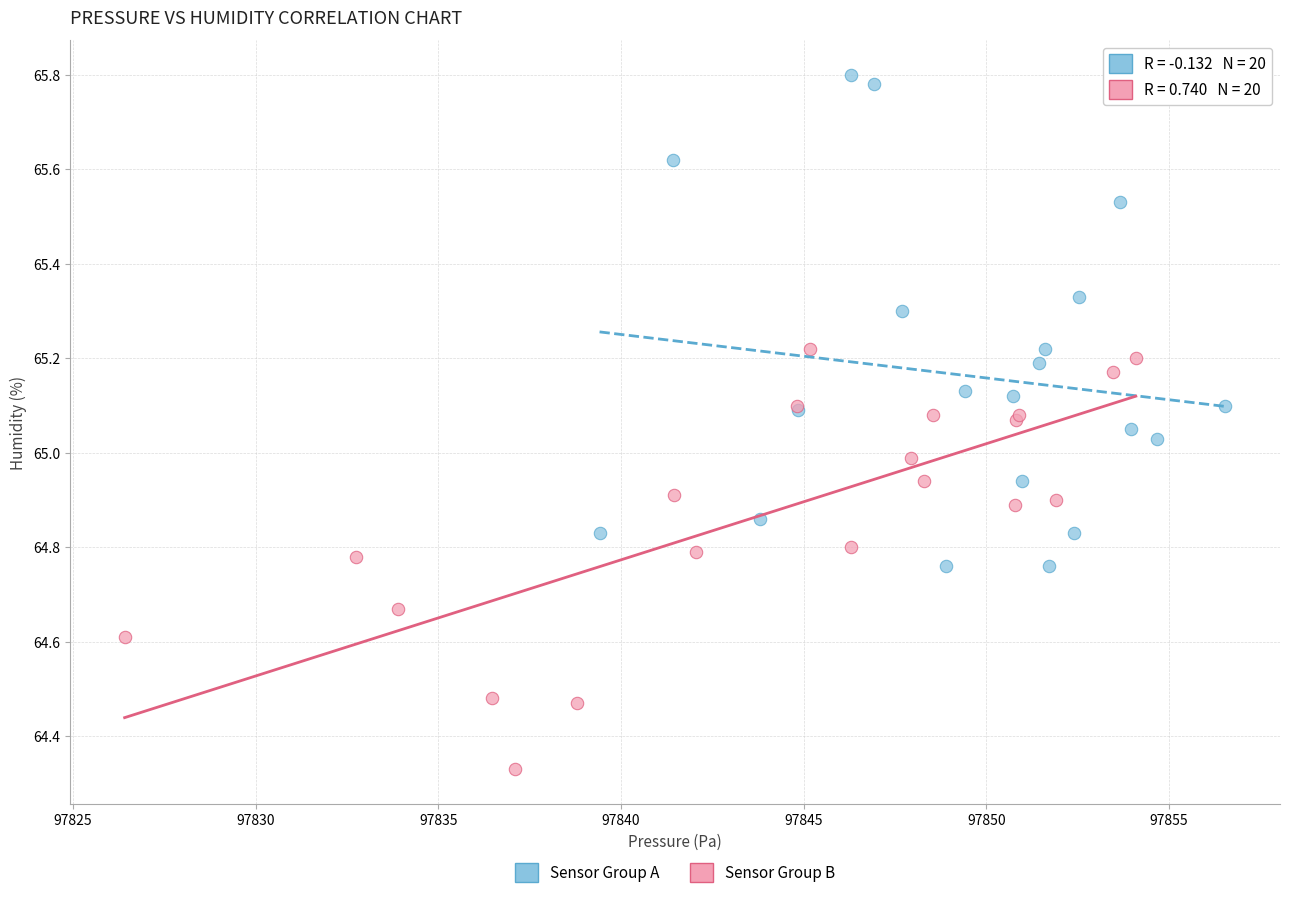

What are all the series names shown in the legend?

Sensor Group A, Sensor Group B